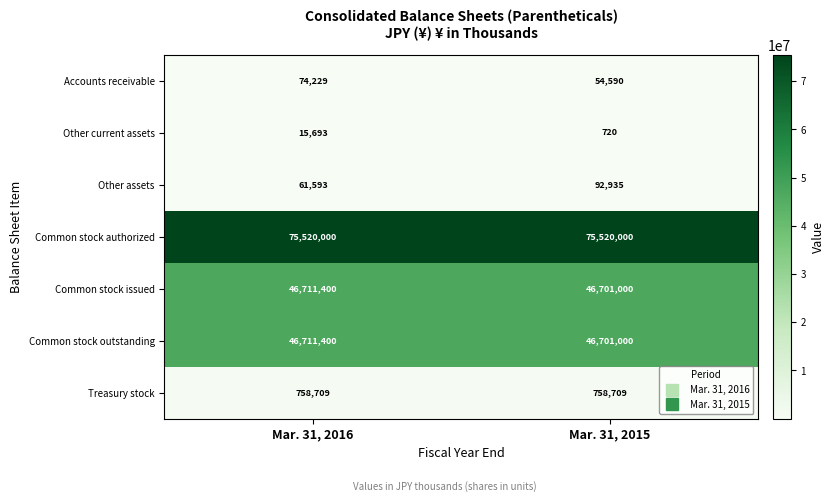

Reading left to right, list all the values displayed in this chart.

Accounts receivable: Mar. 31, 2016=74229	Mar. 31, 2015=54590
Other current assets: Mar. 31, 2016=15693	Mar. 31, 2015=720
Other assets: Mar. 31, 2016=61593	Mar. 31, 2015=92935
Common stock authorized: Mar. 31, 2016=75520000	Mar. 31, 2015=75520000
Common stock issued: Mar. 31, 2016=46711400	Mar. 31, 2015=46701000
Common stock outstanding: Mar. 31, 2016=46711400	Mar. 31, 2015=46701000
Treasury stock: Mar. 31, 2016=758709	Mar. 31, 2015=758709